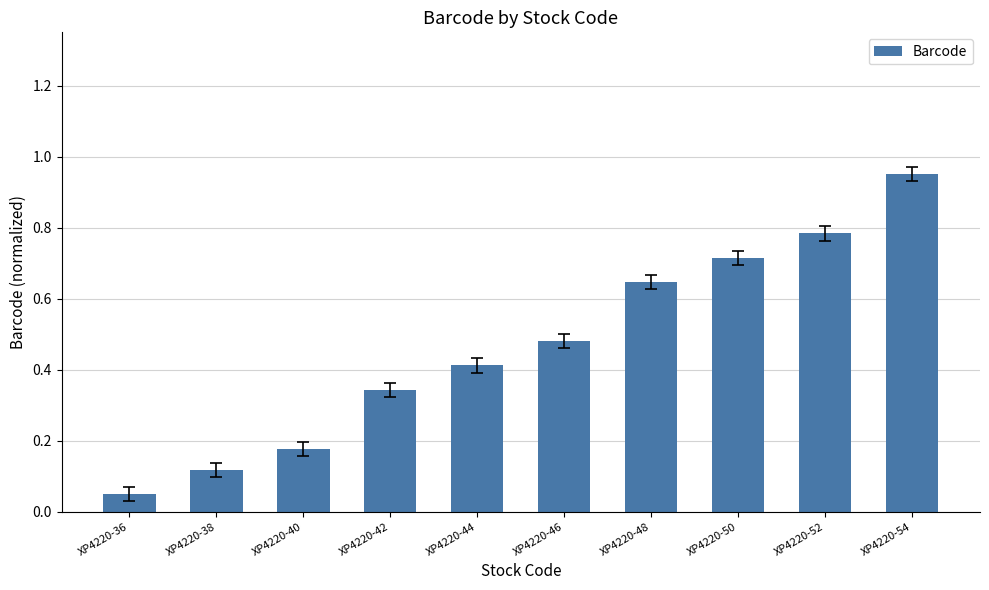

How many bars are there in total?

10